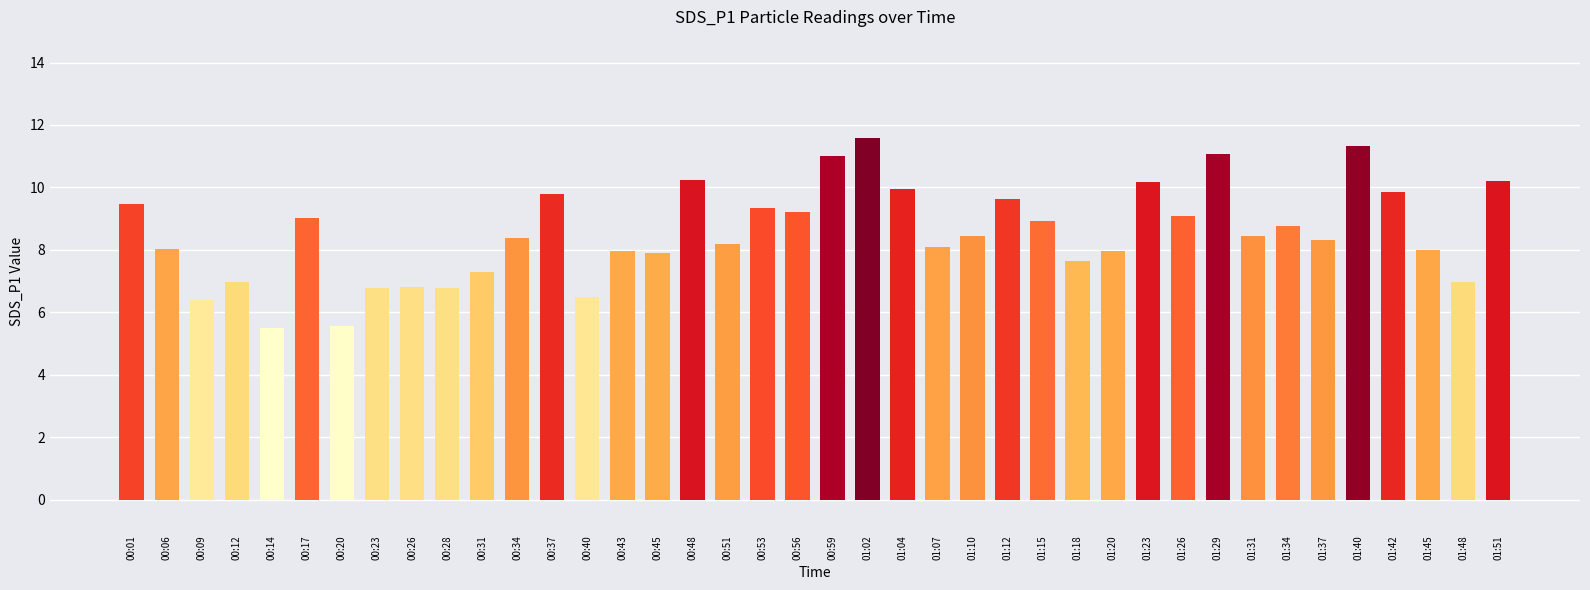

Does the chart contain stacked bars?

No